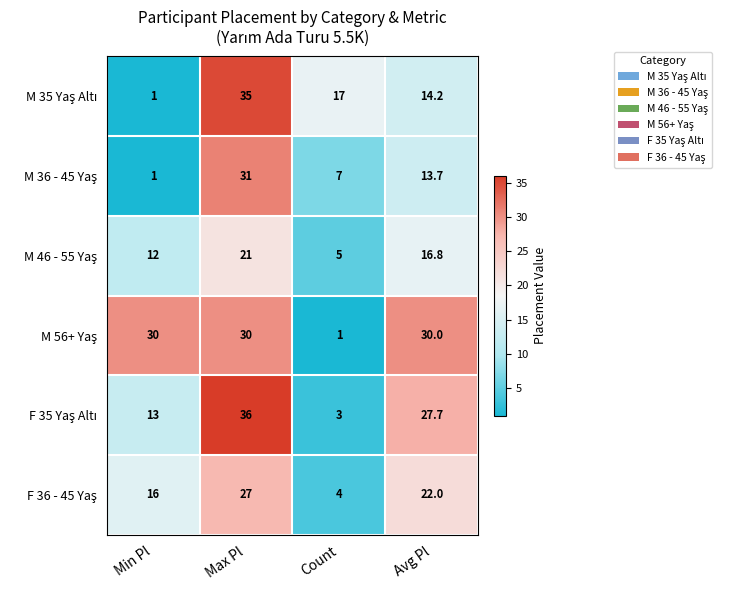

What is the smallest value displayed?

1.0